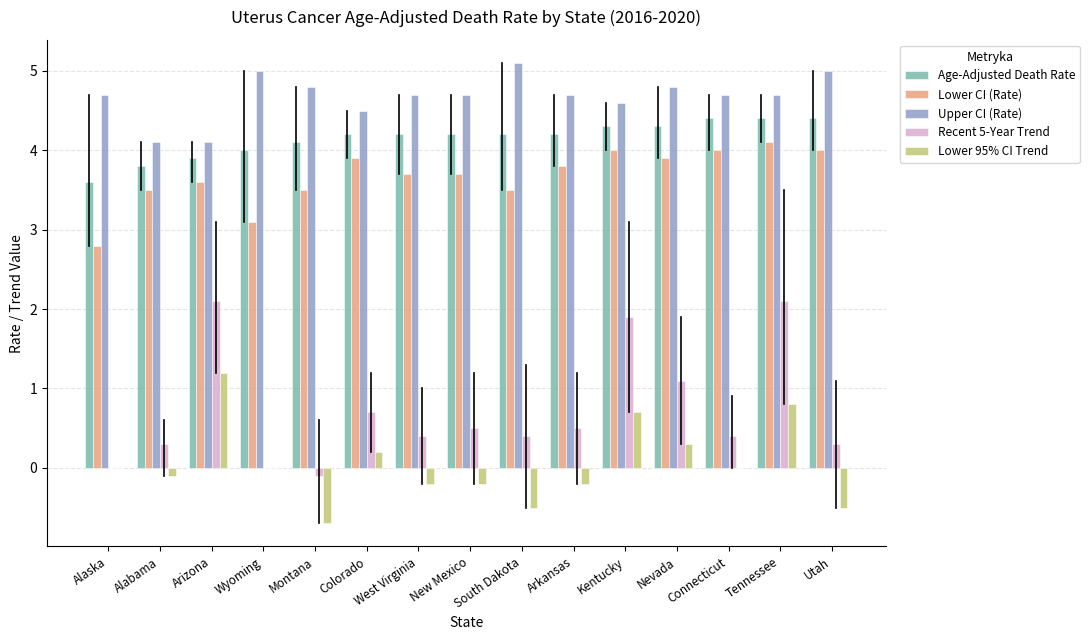

True or false: Age-Adjusted Death Rate has a value of 4.2 at New Mexico.

True